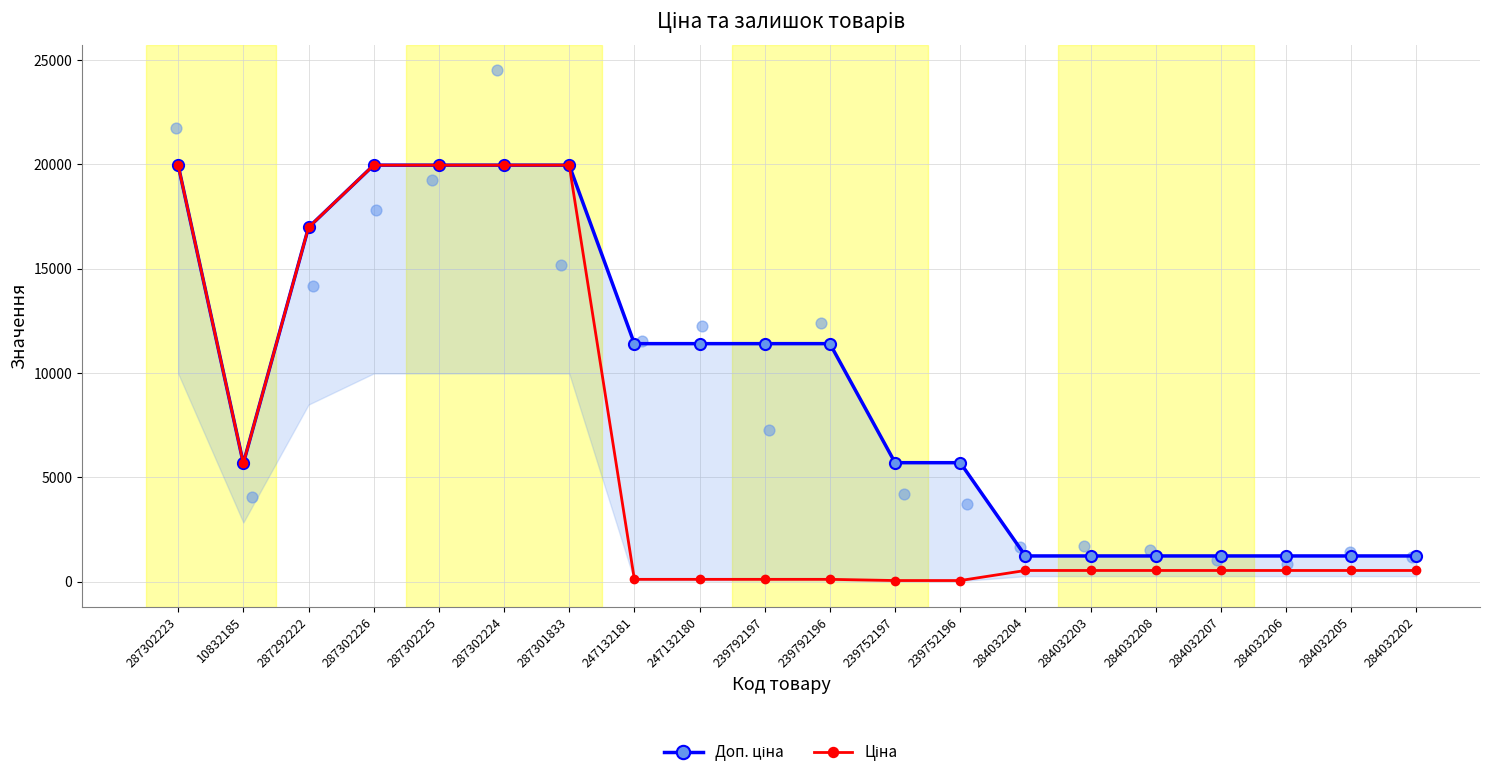

Which series contains the lowest Y value?

Ціна